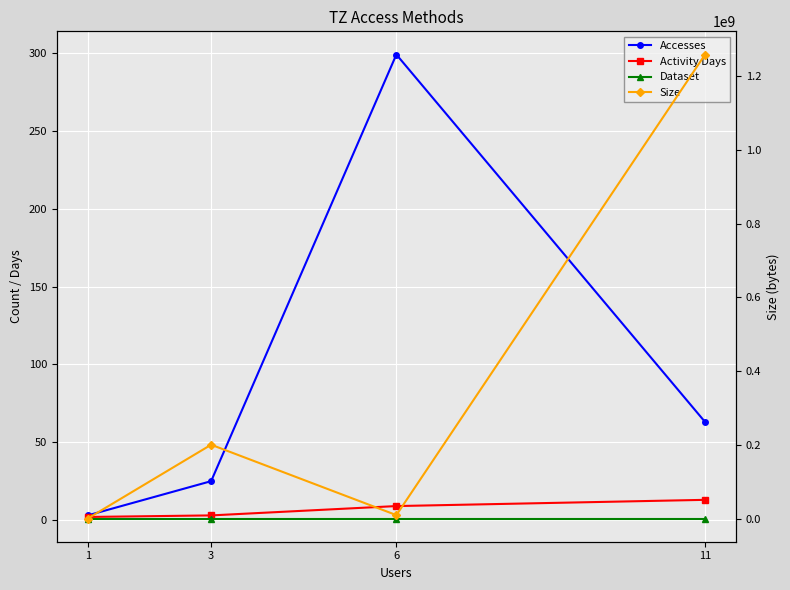

Which series changed the most between 11 and 1?

Size